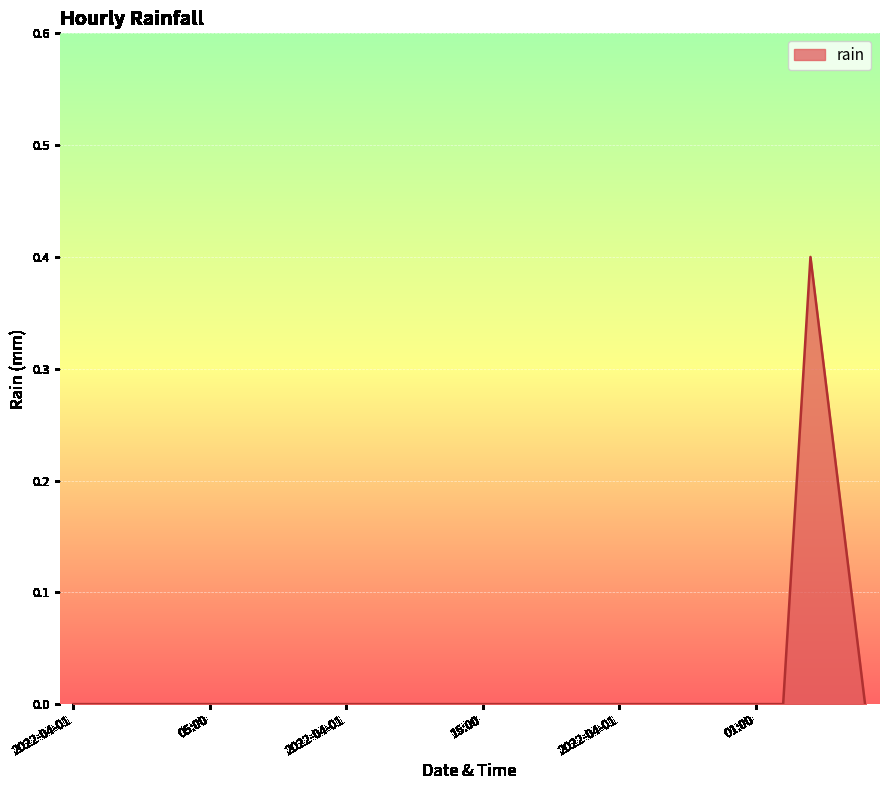

How many lines are shown in the chart?

1